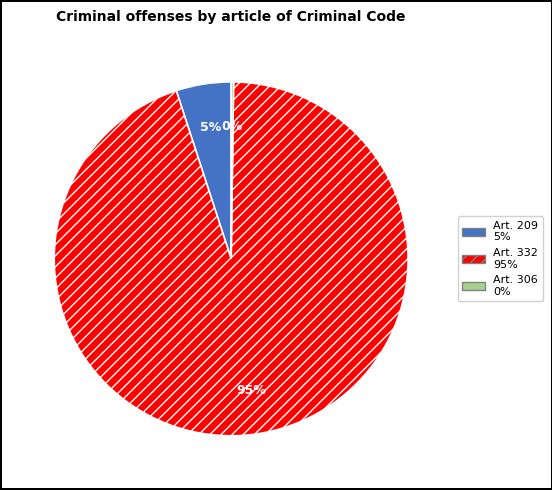

Is there any slice that represents more than half of the pie?

Yes